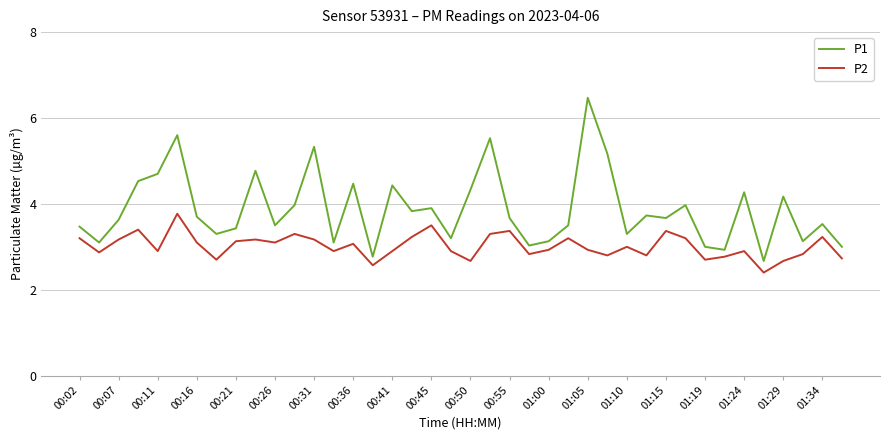

Which series has the largest total across all categories?

P1